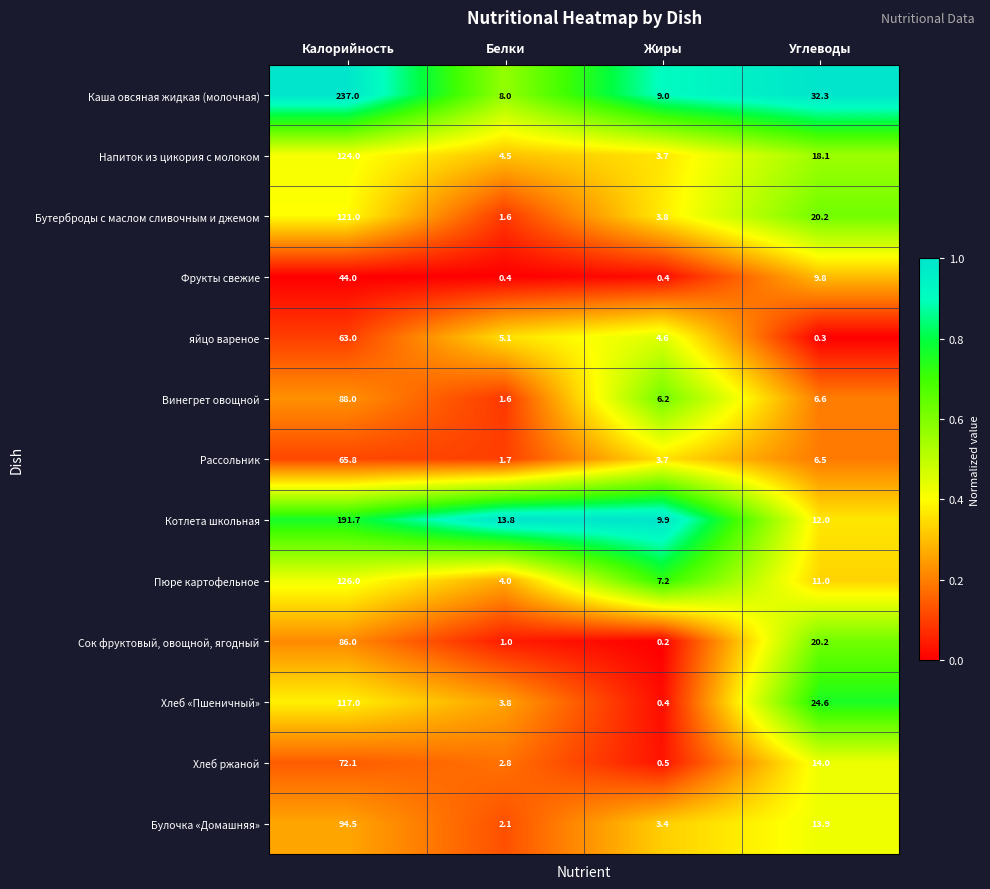

At which category does the chart reach its minimum across all series?

Жиры